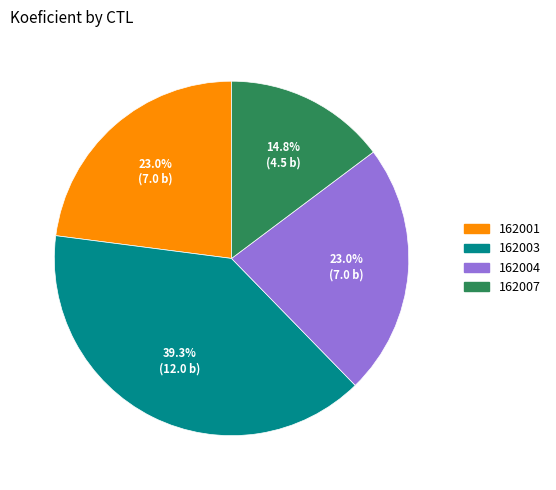

What is the ratio of the value at 162001 to the value at 162004?

1.0